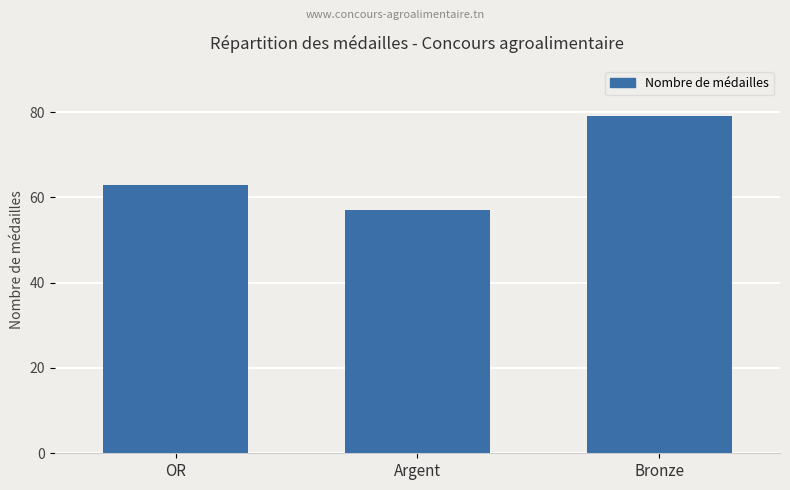

What is the sum of all values?

199